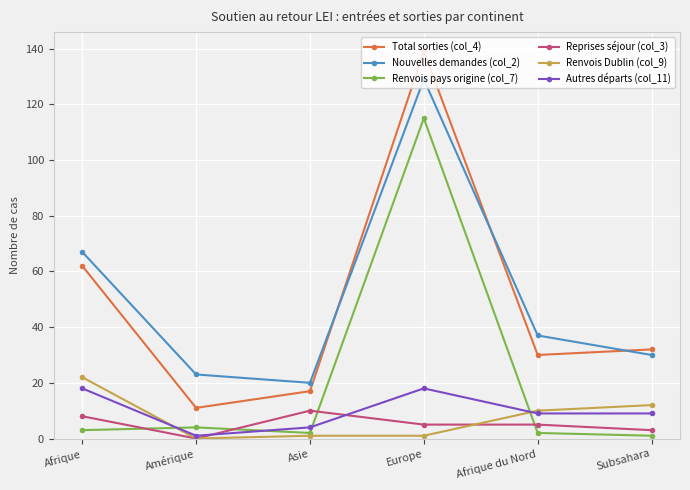

What position from the right is Subsahara?

1